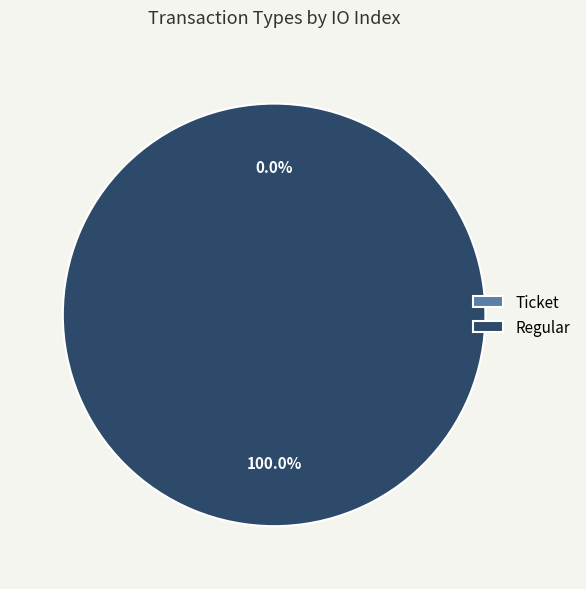

Rank the categories by value from lowest to highest.

Ticket, Regular